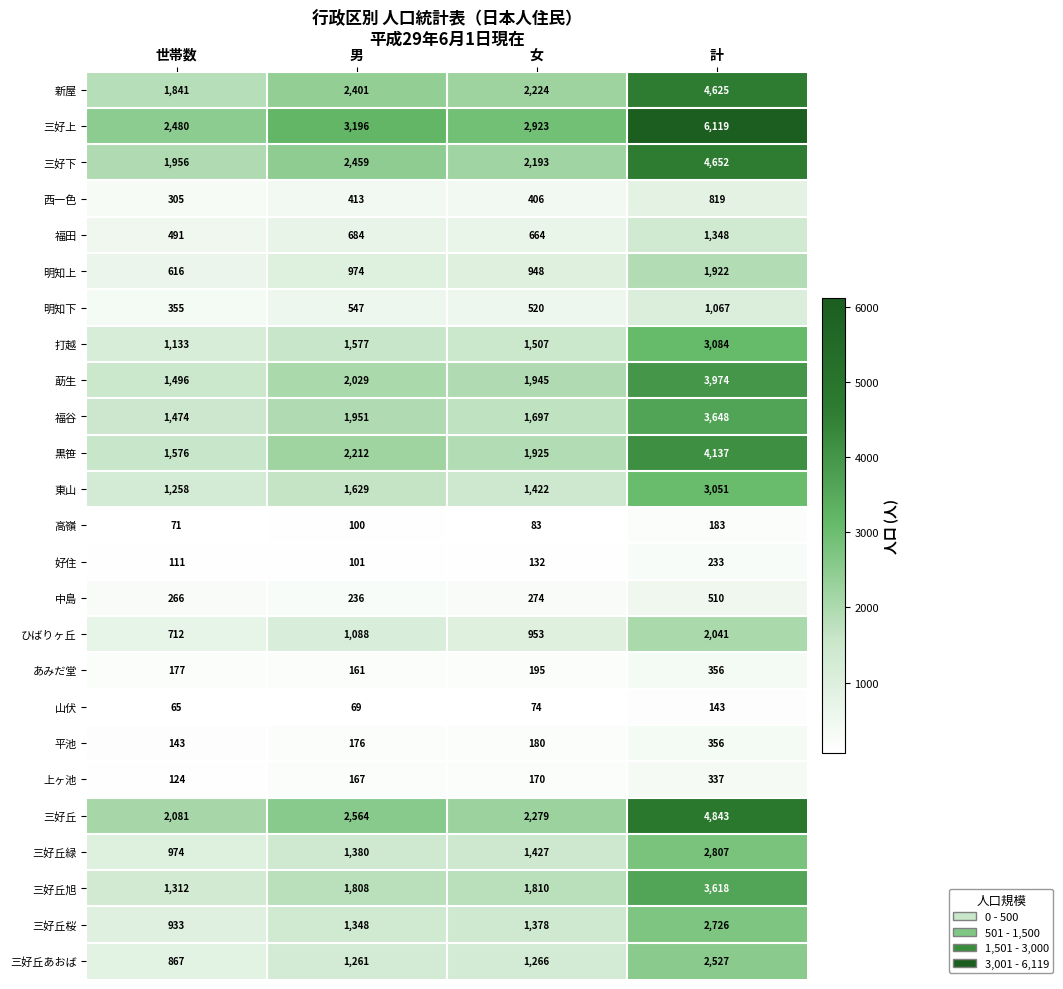

Which category has the lowest value in the 平池 series?

世帯数